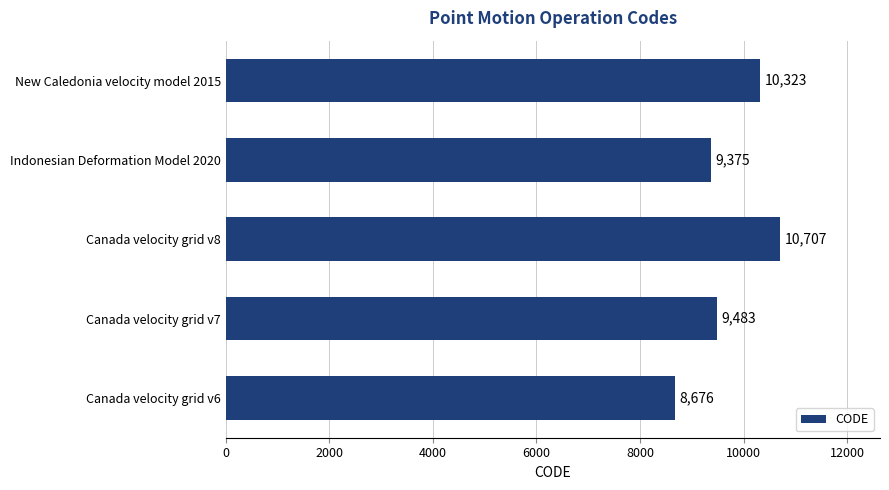

What is the difference between the second highest and minimum values?

1647